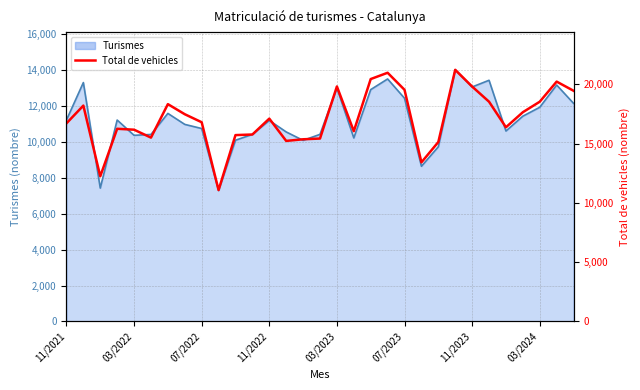

Between 11/2023 and 03/2024, which is larger?

11/2023